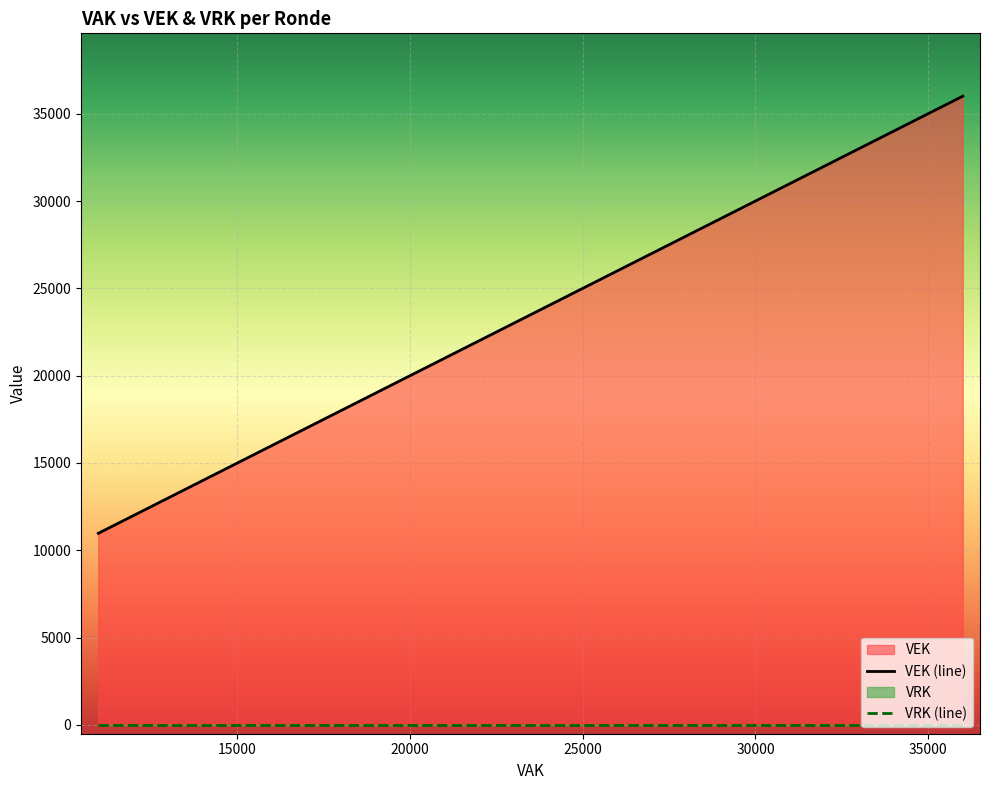

How many values in the VEK (line) series are below 34973?

13